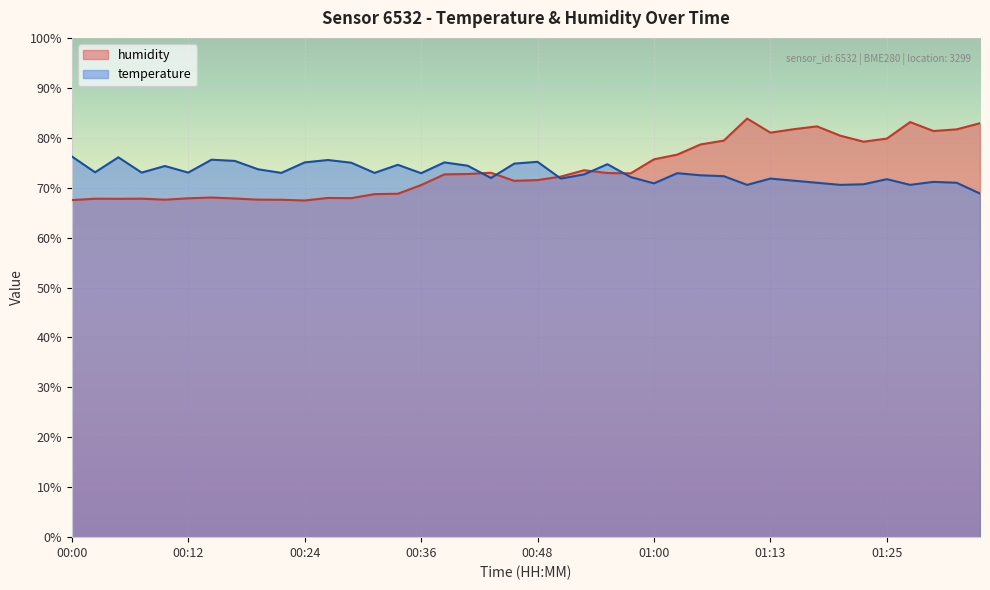

Reading right to left, list all the values displayed in this chart.

temperature: 68.8	71.0	71.2	70.6	71.7	70.7	70.6	71.0	71.4	71.8	70.6	72.3	72.5	72.9	70.9	72.1	74.7	72.7	71.8	75.2	74.8	71.9	74.4	75.1	72.9	74.6	73.0	75.0	75.5	75.1	73.0	73.7	75.4	75.6	73.0	74.3	73.0	76.1	73.1	76.3
humidity: 82.9	81.7	81.3	83.1	79.8	79.2	80.4	82.3	81.7	81.0	83.8	79.4	78.7	76.6	75.7	72.9	72.9	73.5	72.2	71.5	71.4	73.0	72.7	72.7	70.5	68.8	68.7	67.9	67.9	67.4	67.6	67.6	67.8	68.0	67.9	67.6	67.8	67.8	67.8	67.5